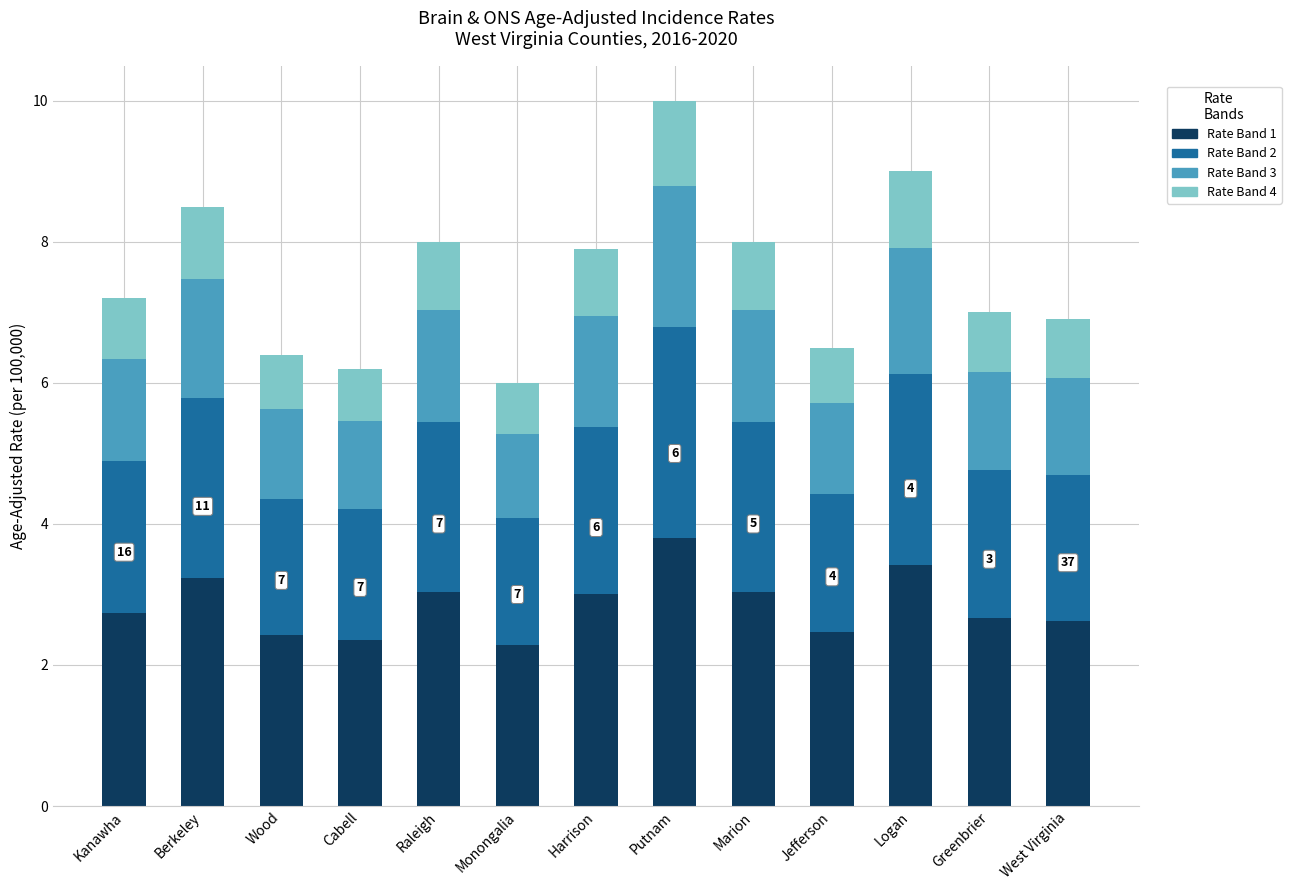

At which label does Rate Band 1 reach its peak?

Putnam